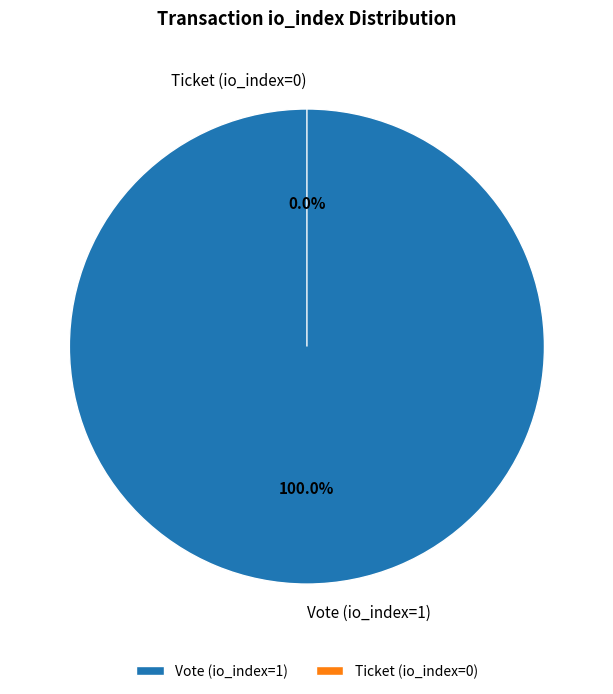

How many slices are in this pie chart?

2